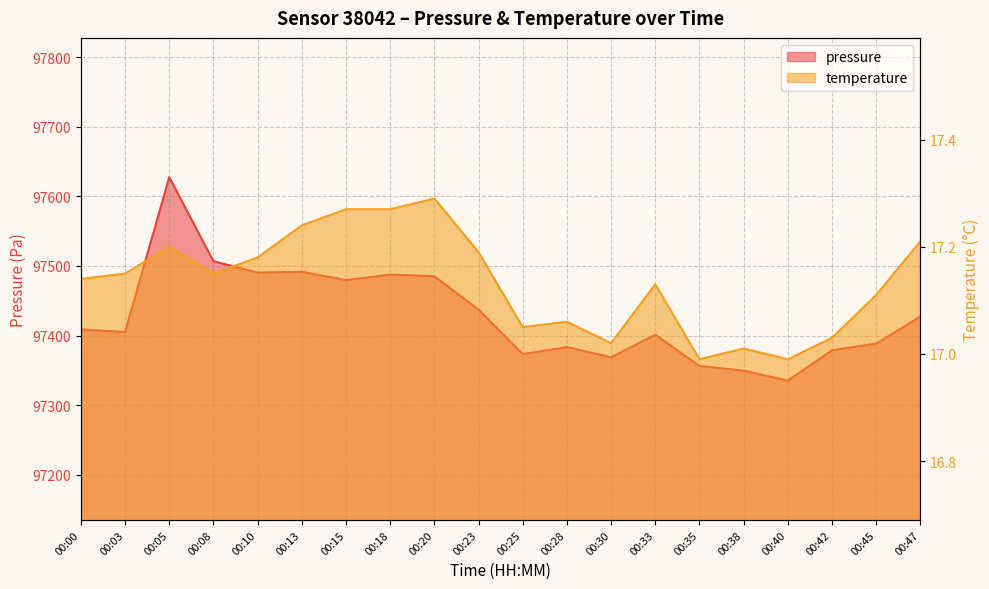

Between 00:00 and 00:40, which series saw the biggest shift?

pressure